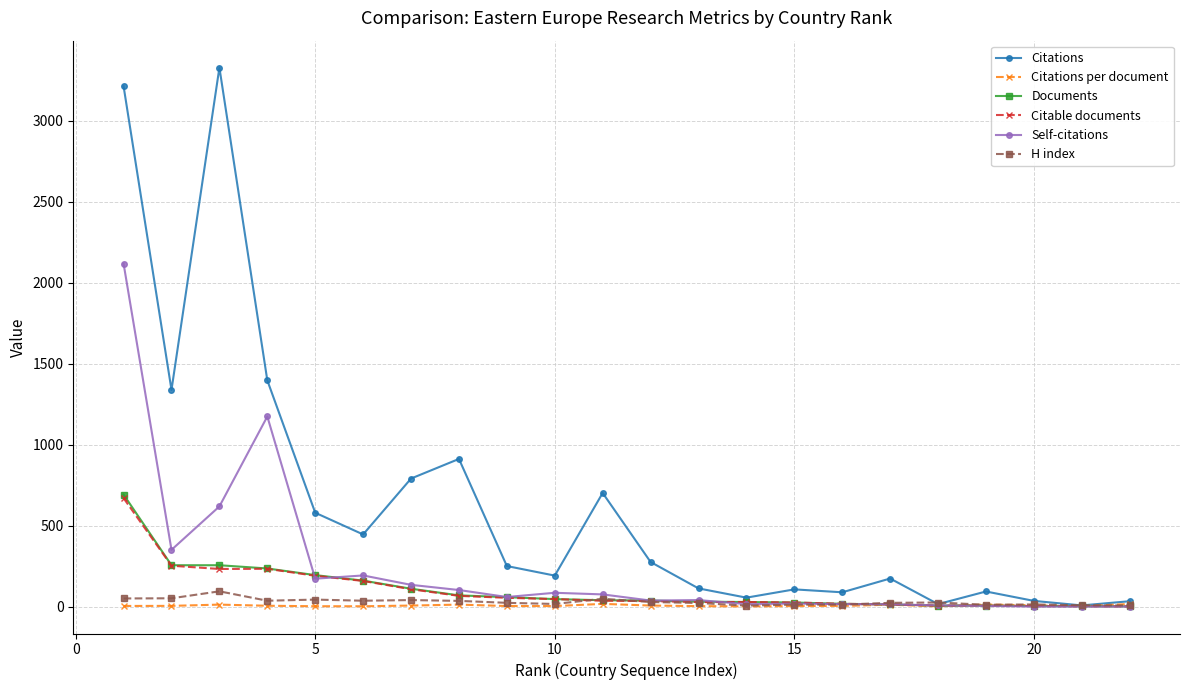

True or false: Citations per document has more than 1 points higher than both neighbors.

True